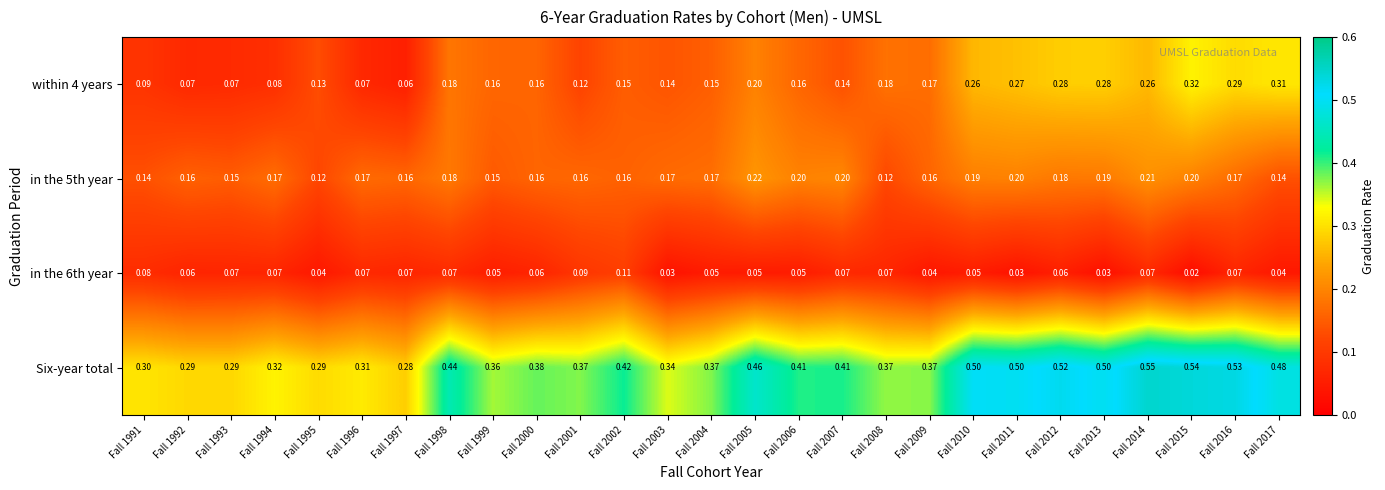

Which series has the largest total across all categories?

Six-year total